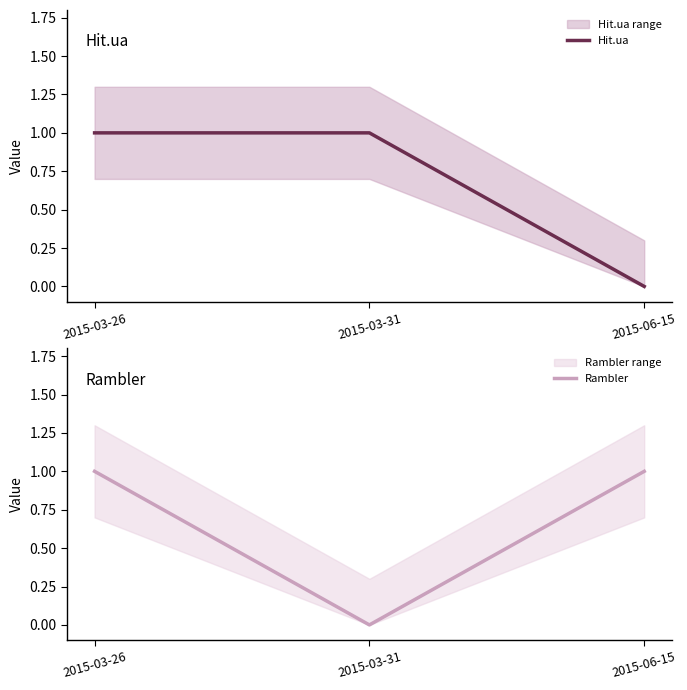

What is the label of the 2nd point from the right?

2015-03-31